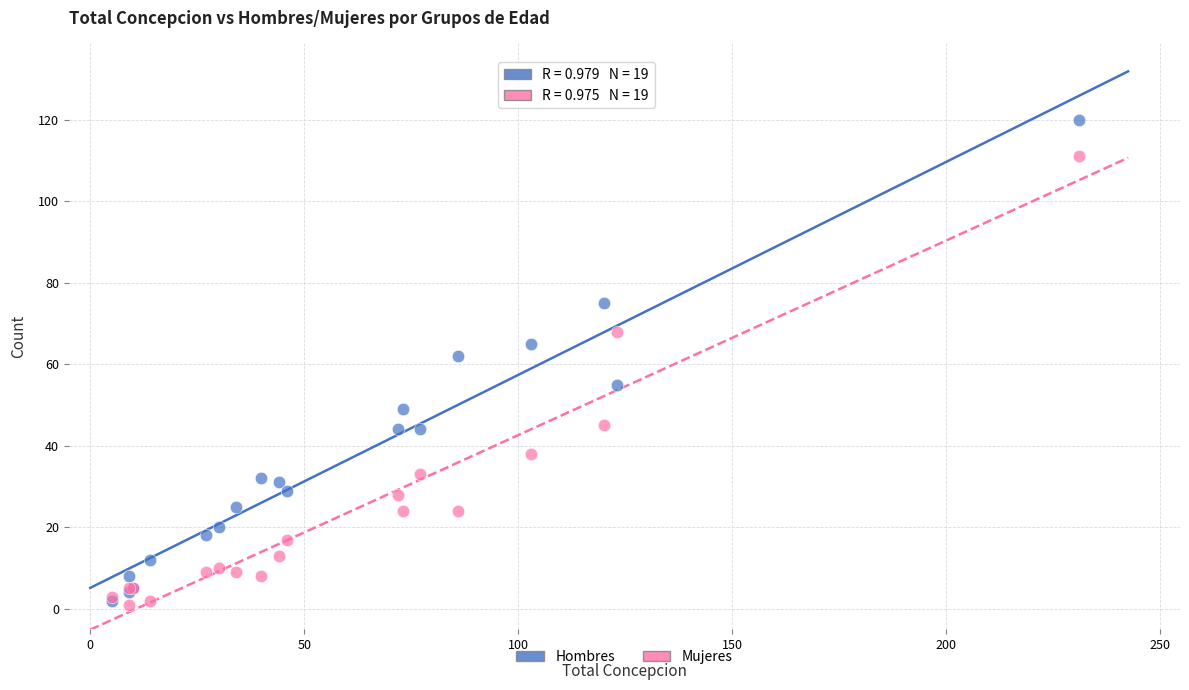

Across all series, what Y value is closest to 60?

62